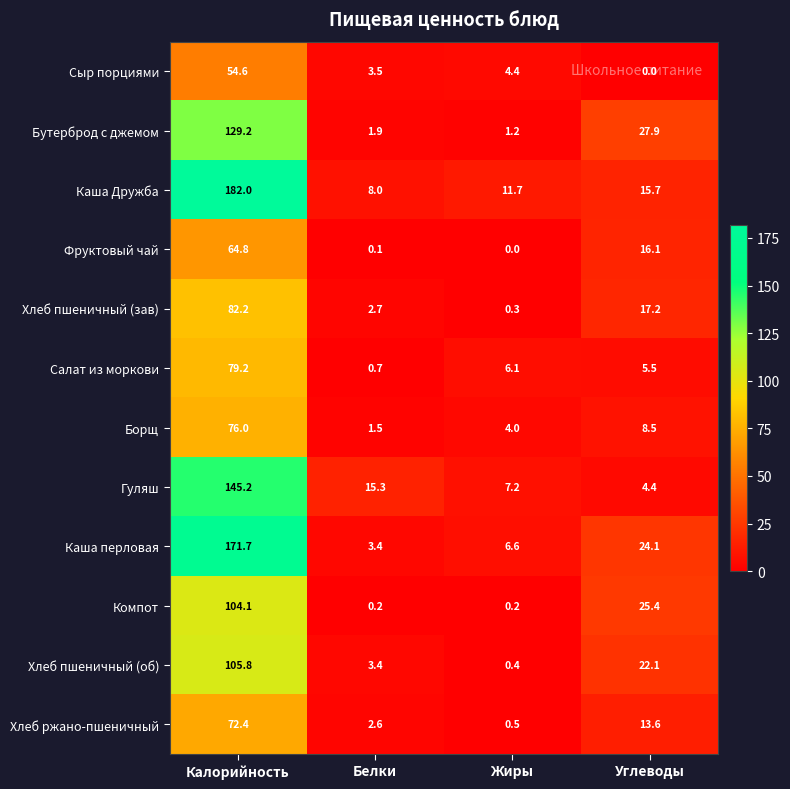

List the series in order of their peak value, highest first.

Каша Дружба, Каша перловая, Гуляш, Бутерброд с джемом, Хлеб пшеничный (об), Компот, Хлеб пшеничный (зав), Салат из моркови, Борщ, Хлеб ржано-пшеничный, Фруктовый чай, Сыр порциями